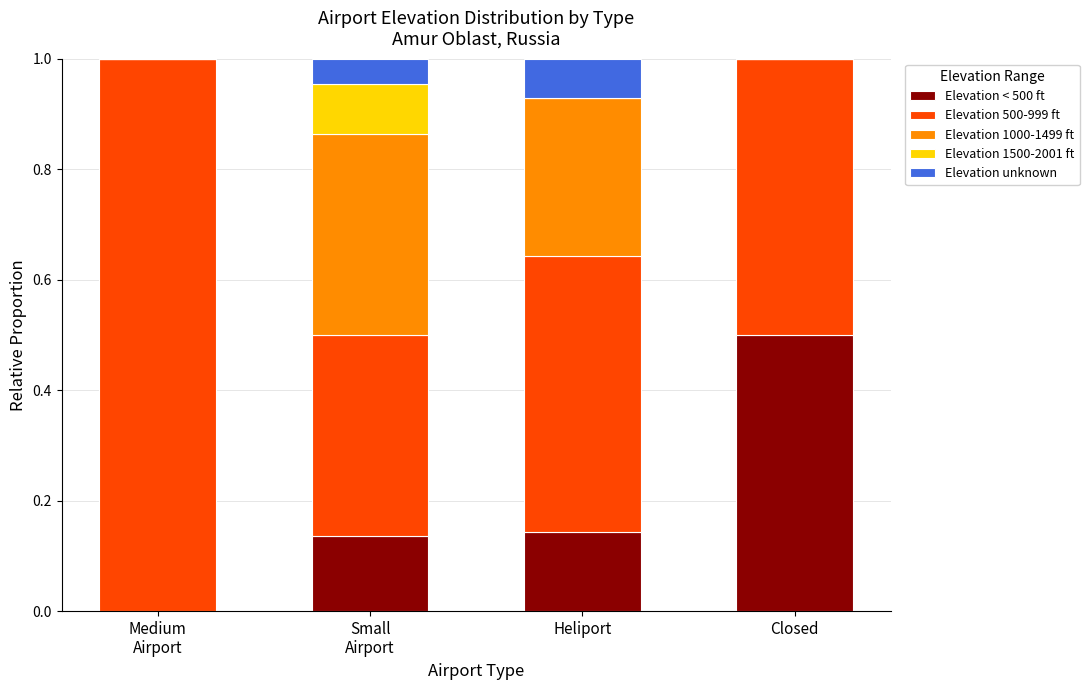

At which label does Elevation < 500 ft reach its peak?

Closed